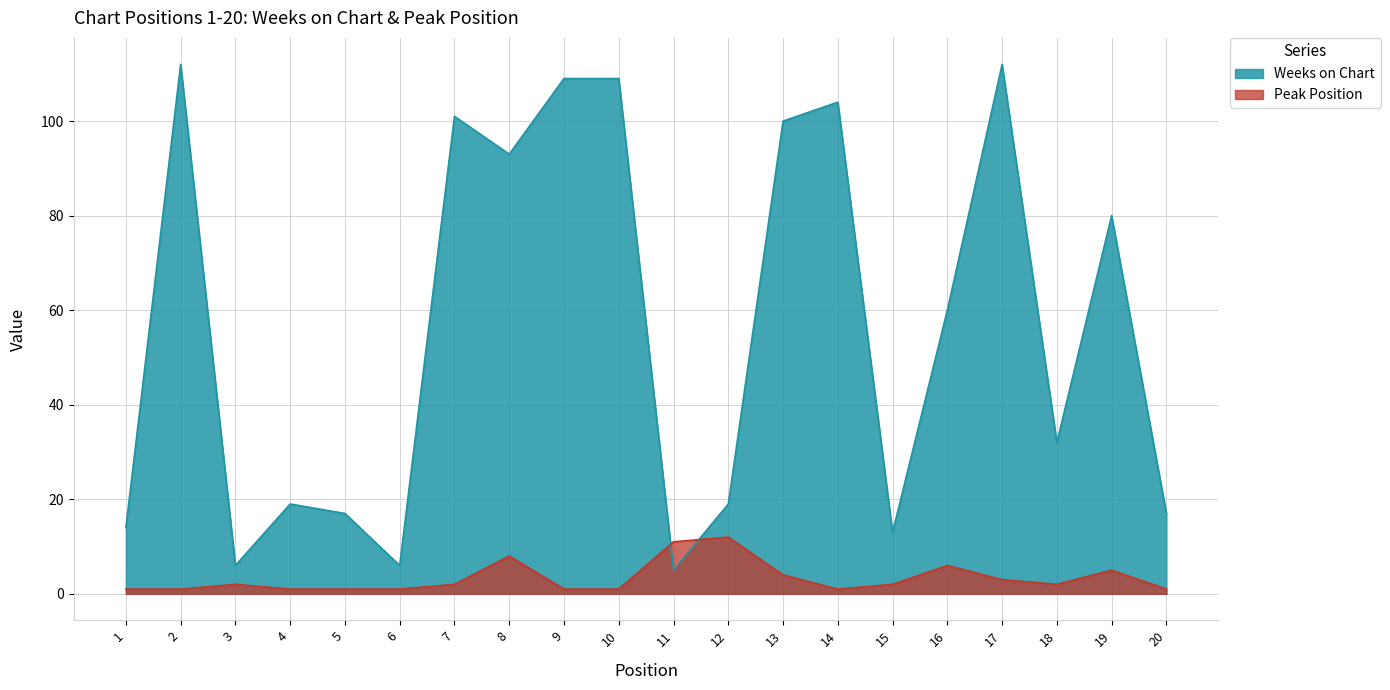

Rank the series by their maximum value, from highest to lowest.

Weeks on Chart, Peak Position